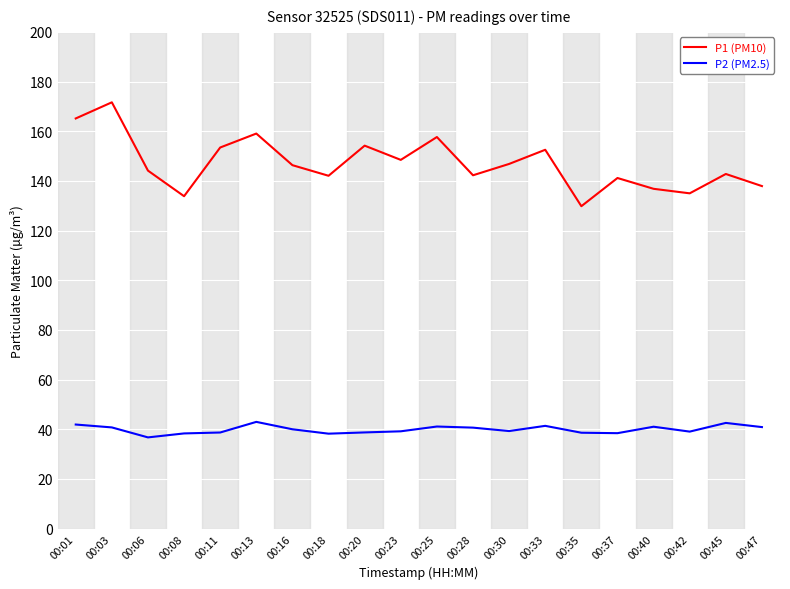

List the series in order of their peak value, lowest first.

P2 (PM2.5), P1 (PM10)